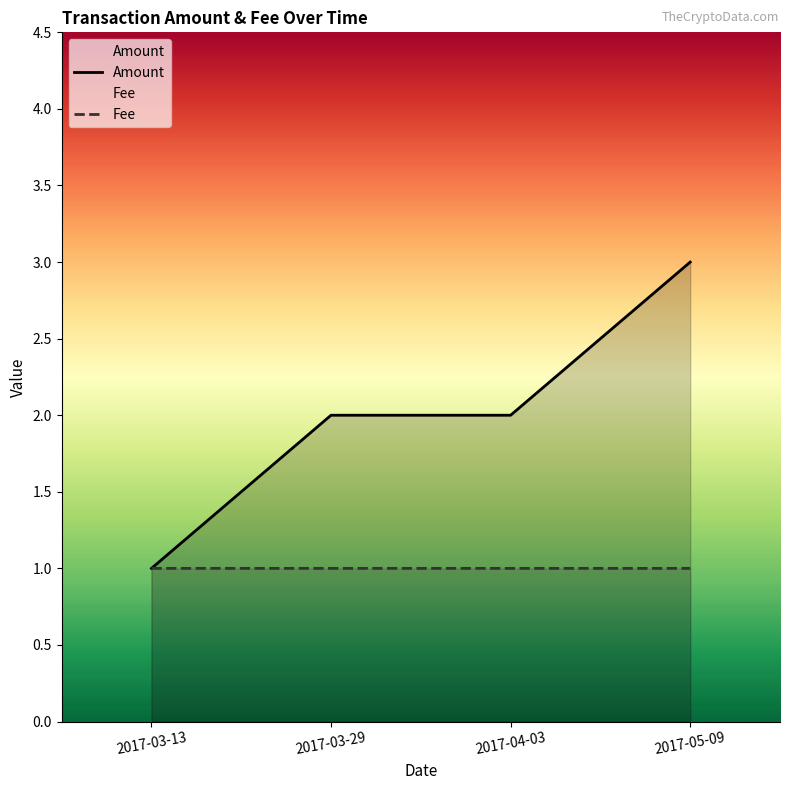

How many data points does each series have?

4